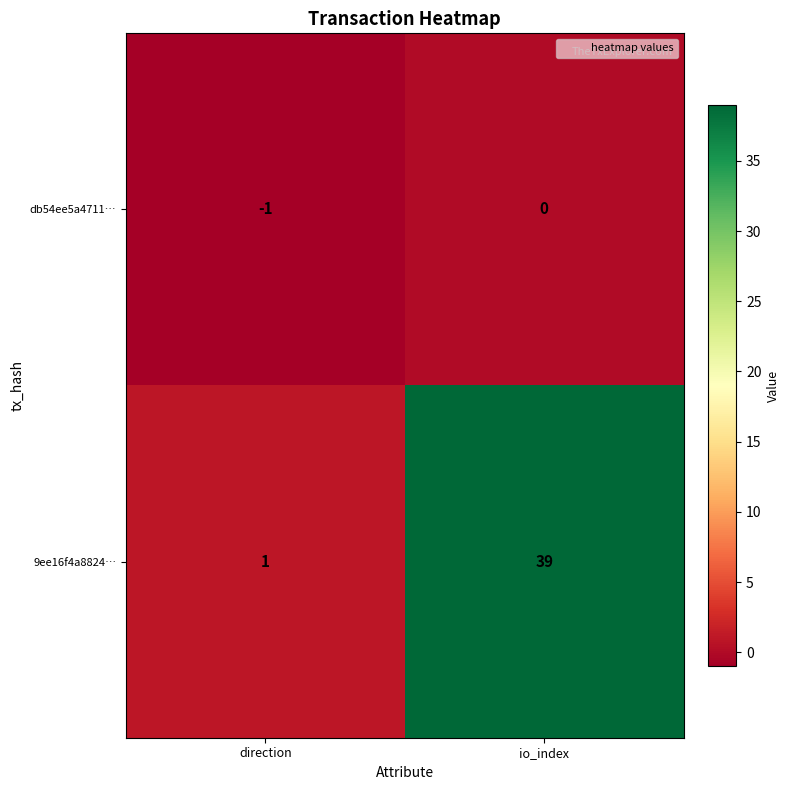

Is it true that 9ee16f4a8824… equals 1 at direction?

True